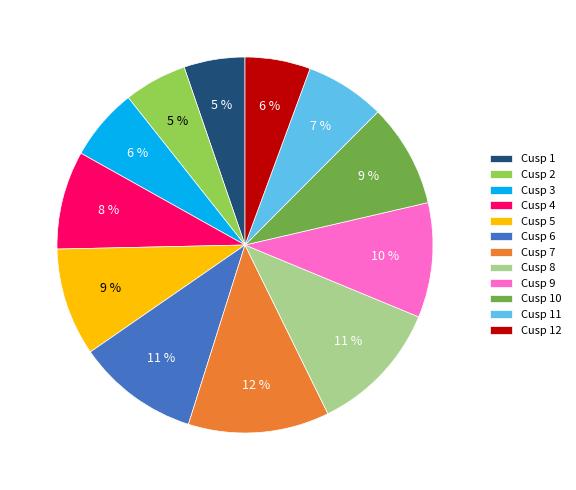

What is the largest slice in the pie chart?

Cusp 7